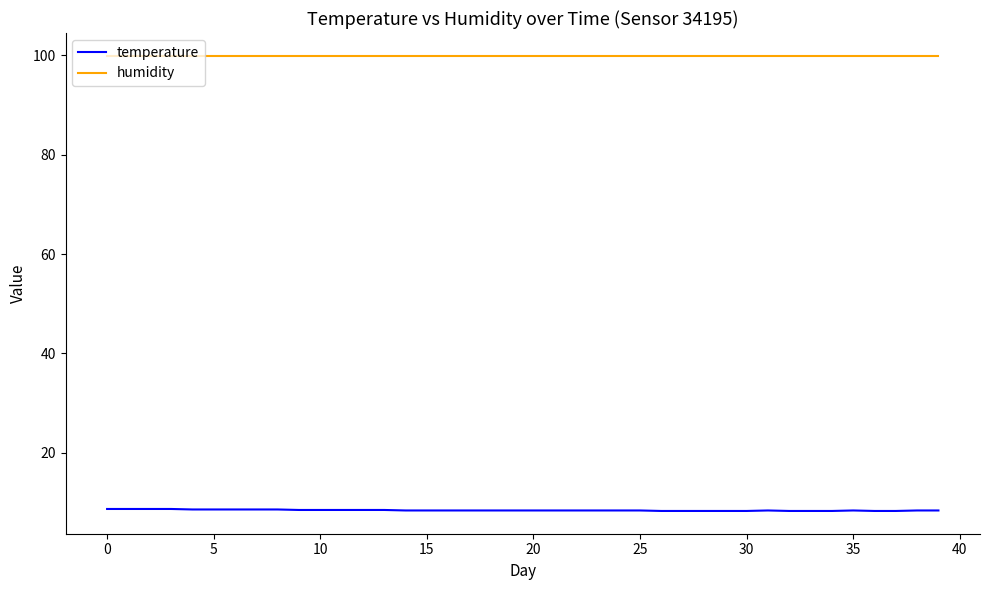

What is the minimum value for temperature?

8.3